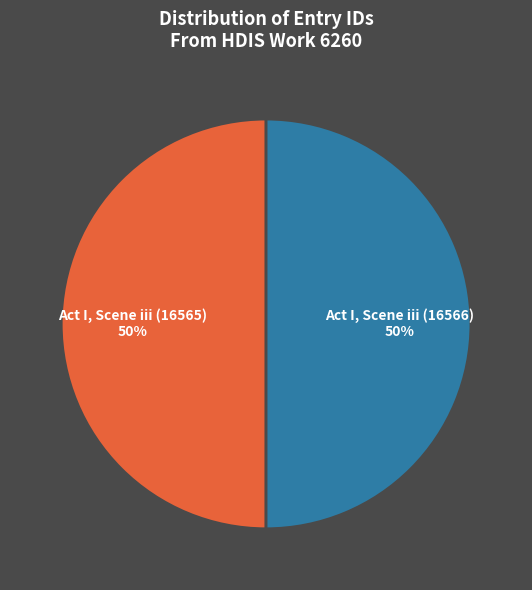

What is the ratio of the value at Act I, Scene iii (16566) to the value at Act I, Scene iii (16565)?

1.0